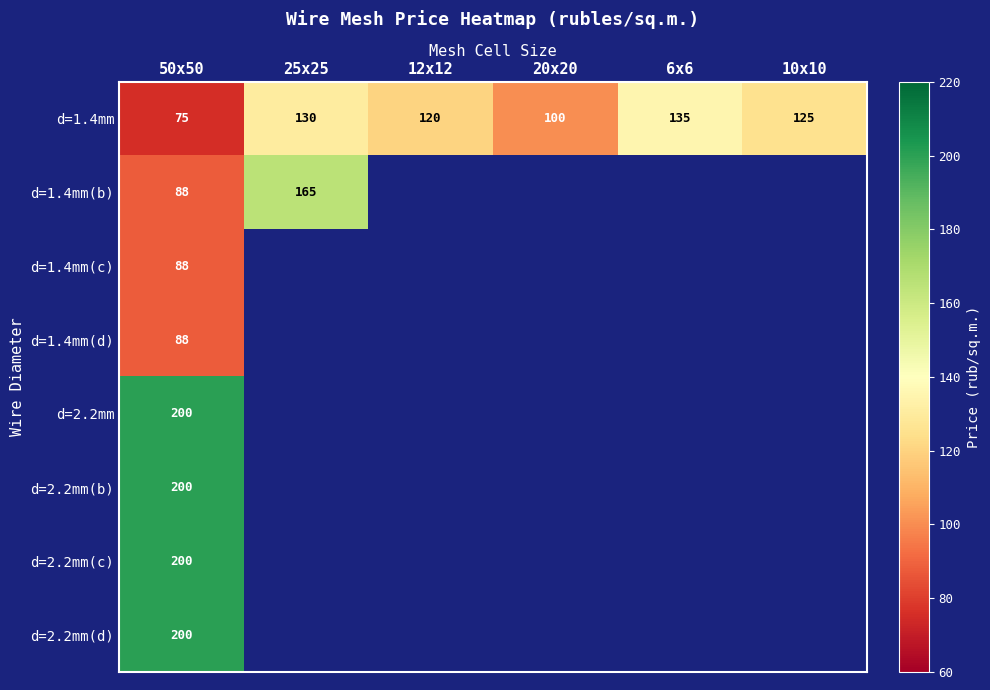

Between 25x25 and 50x50, which is larger?

25x25